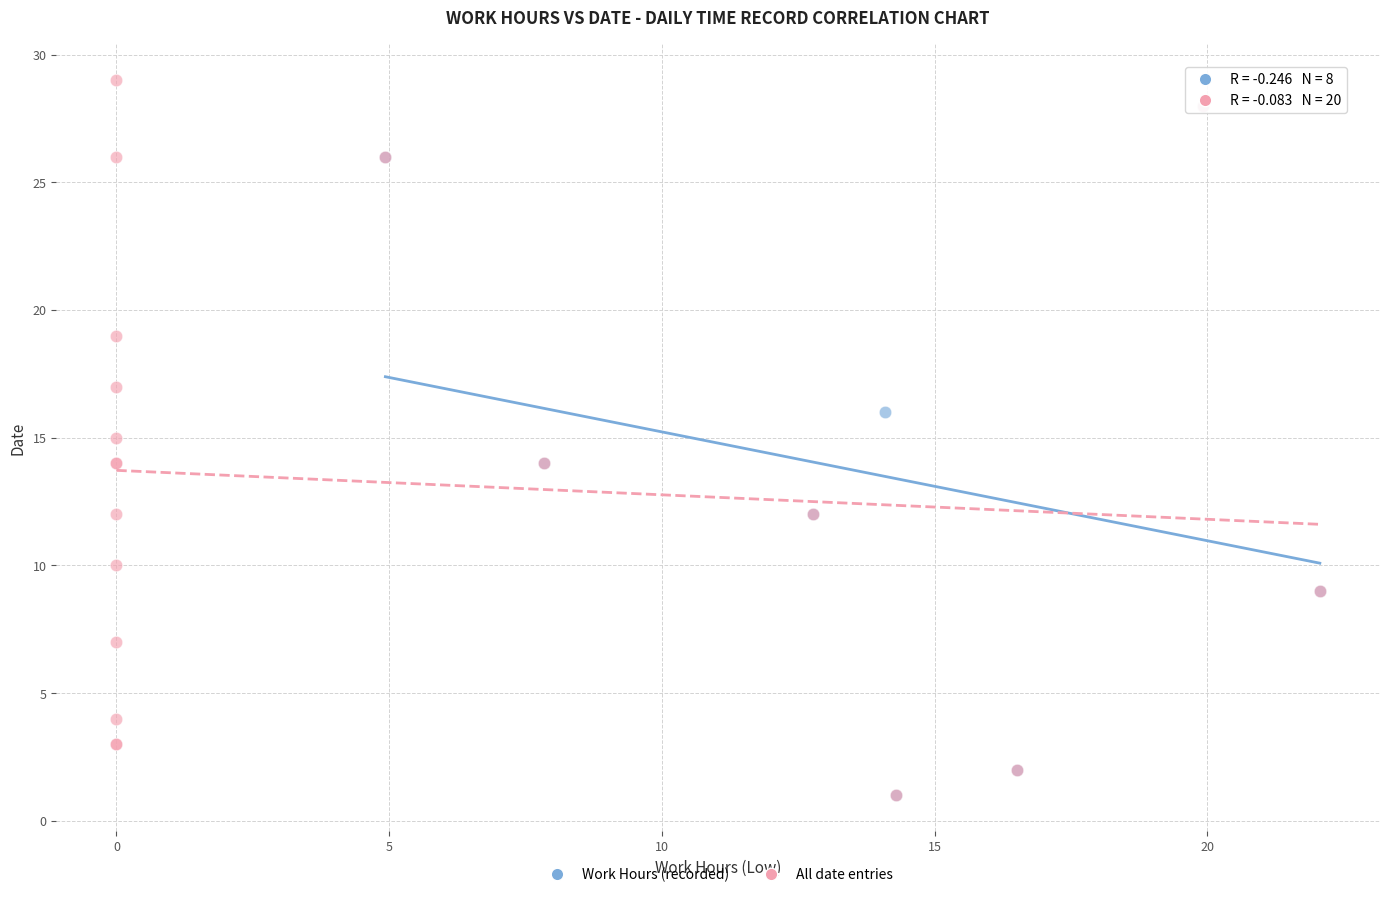

Which series contains the highest Y value?

All date entries